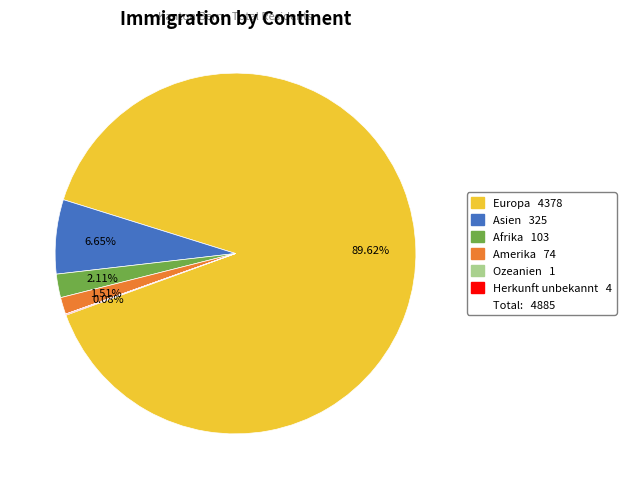

Does any single category account for the majority?

Yes